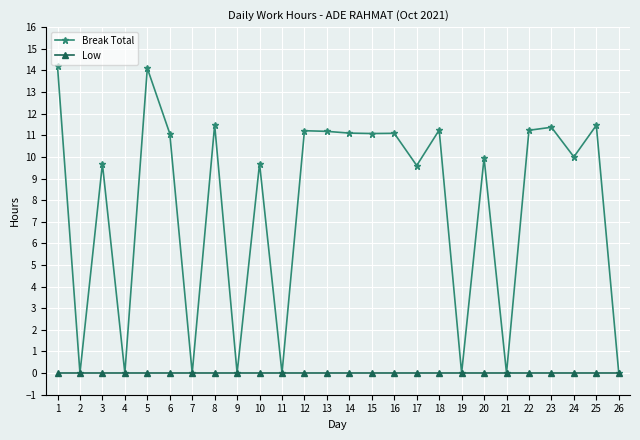

Is it true that Break Total equals -8.9 at 9?

False